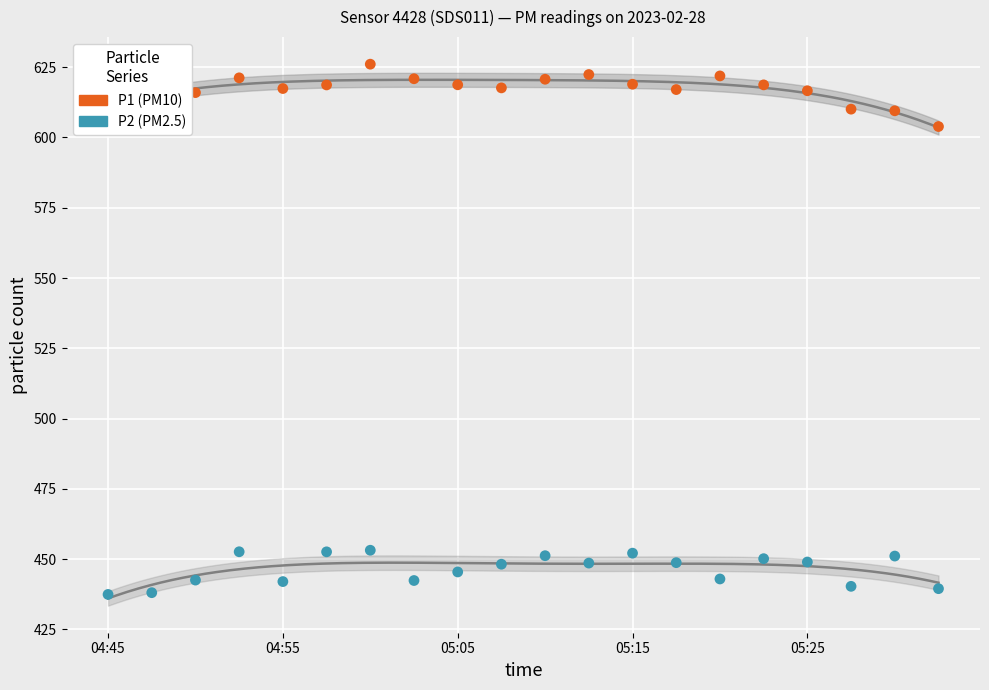

At which category is the sum across all series the highest?

6